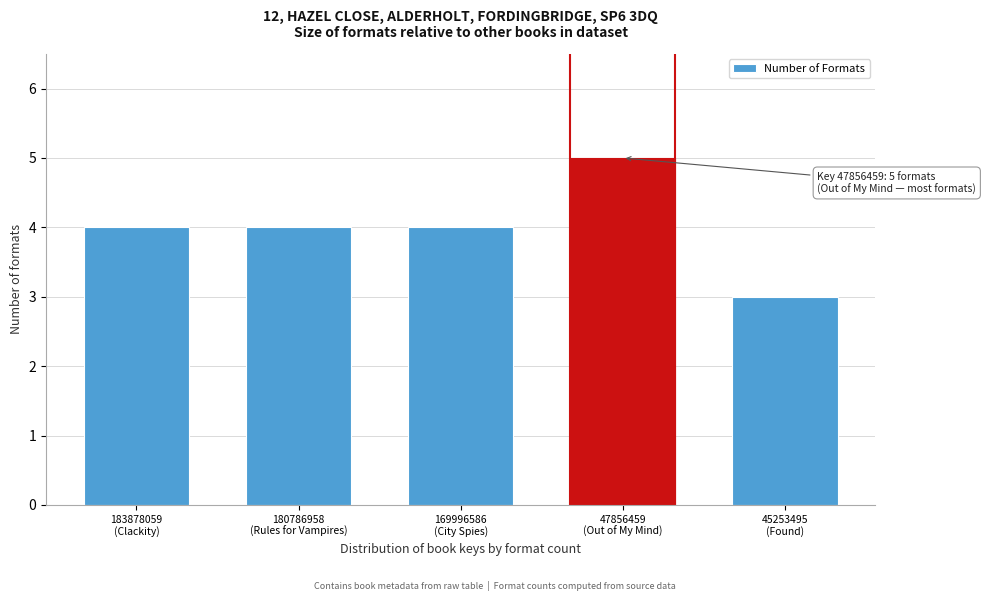

Reading left to right, transcribe all the data shown in this chart.

4	4	4	5	3